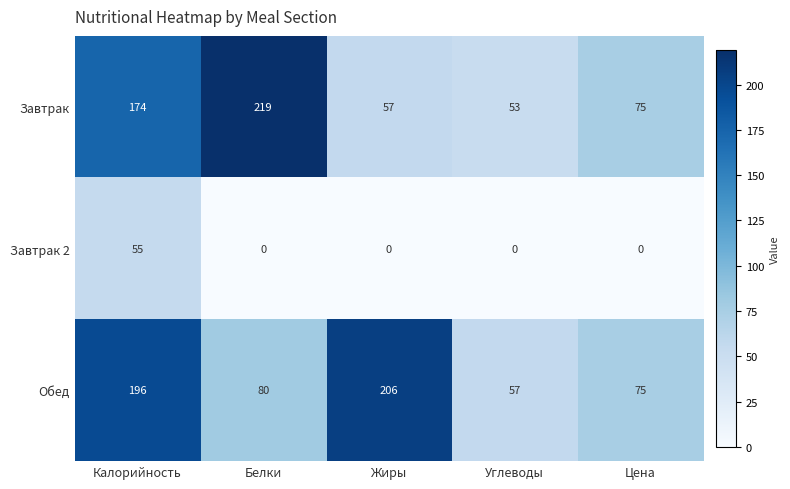

Is it true that Обед equals 80 at Белки?

True